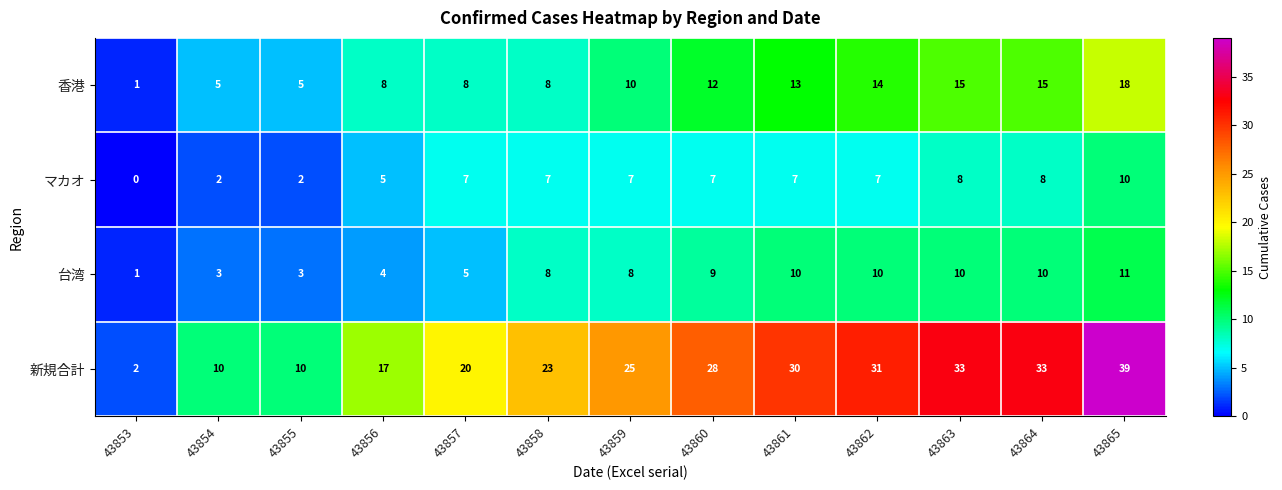

Which series has the largest range (max minus min)?

新規合計